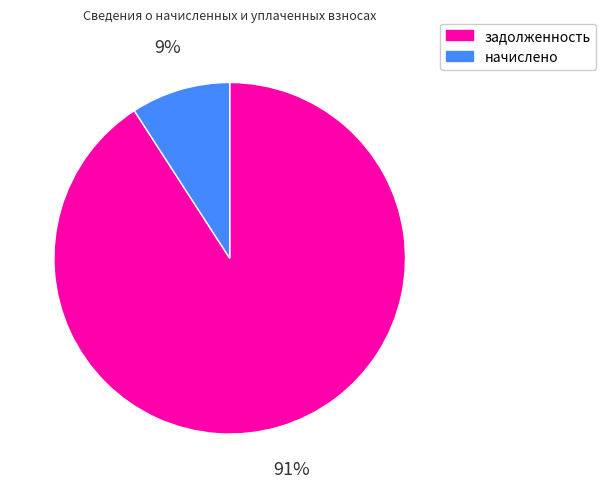

What percentage is the задолженность slice, to the nearest percent?

91%